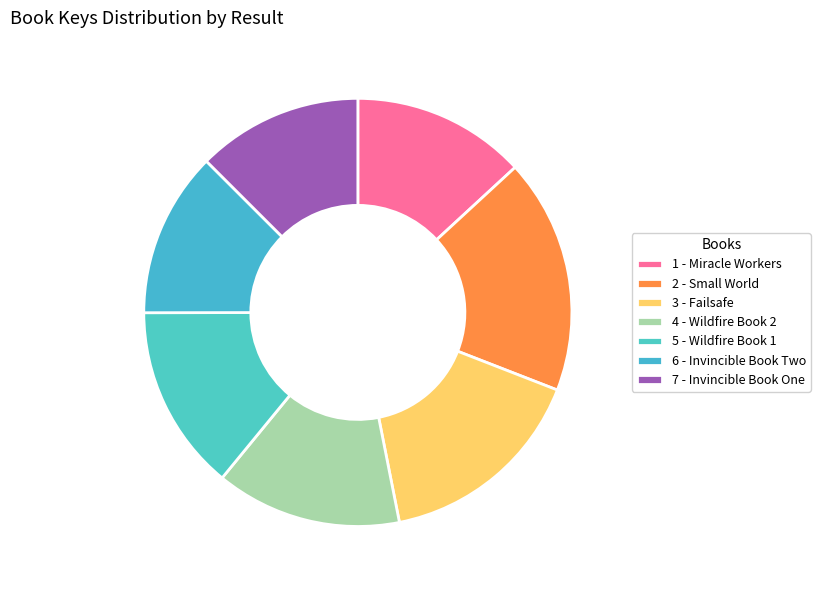

How much of the chart is everything except 1 - Miracle Workers?

86.9%